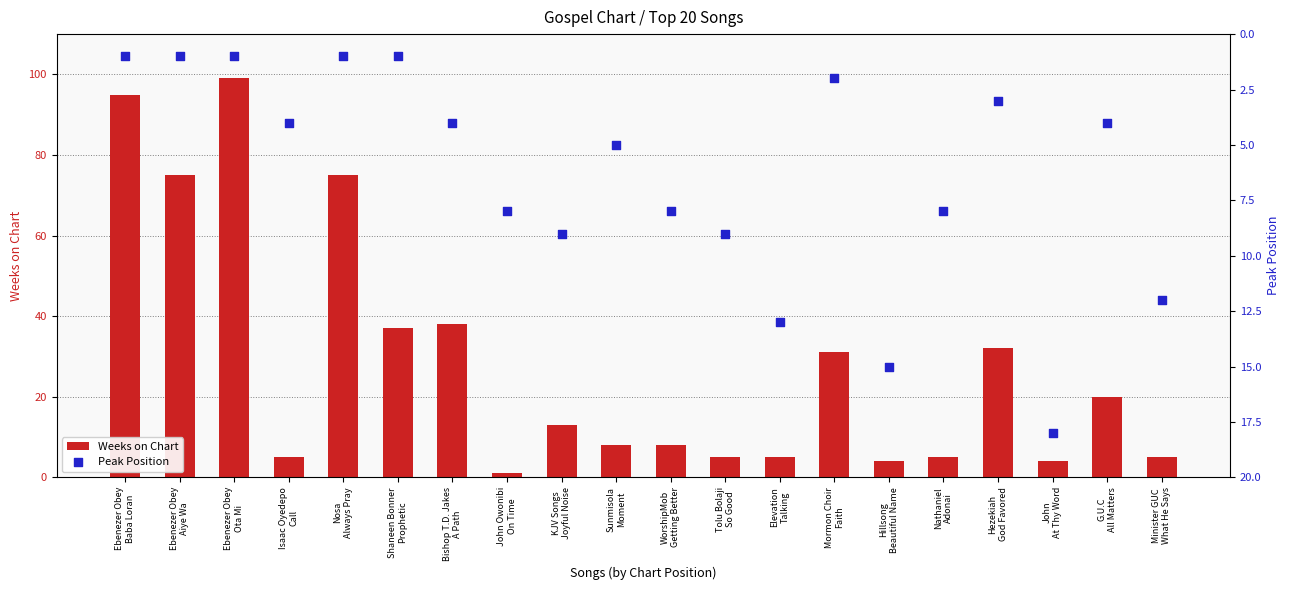

Which series has the largest Y range (max minus min)?

Weeks on Chart